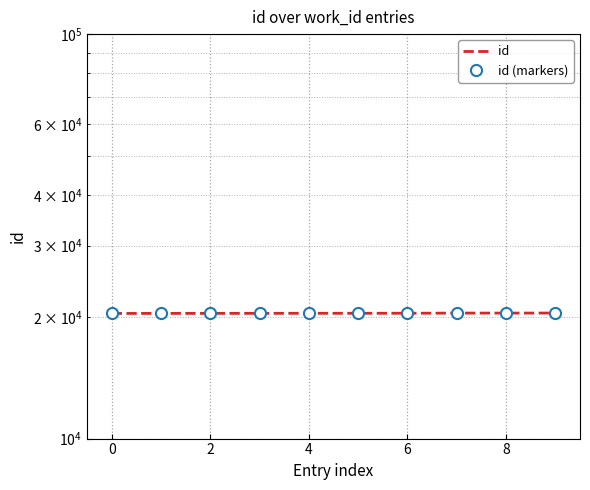

What value does the id (markers) series have at 8, to the nearest 10?

20430